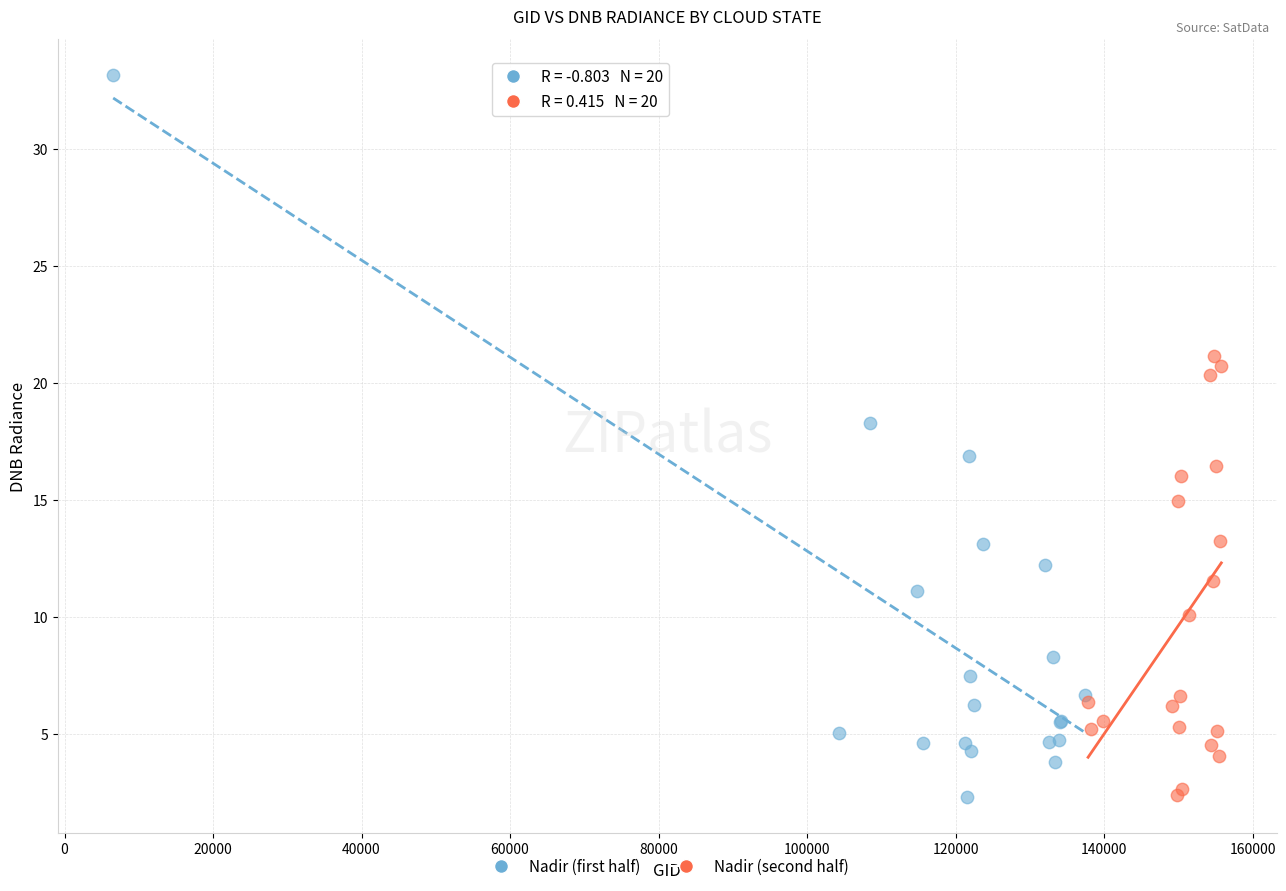

Which series has the largest Y range (max minus min)?

Nadir (first half)